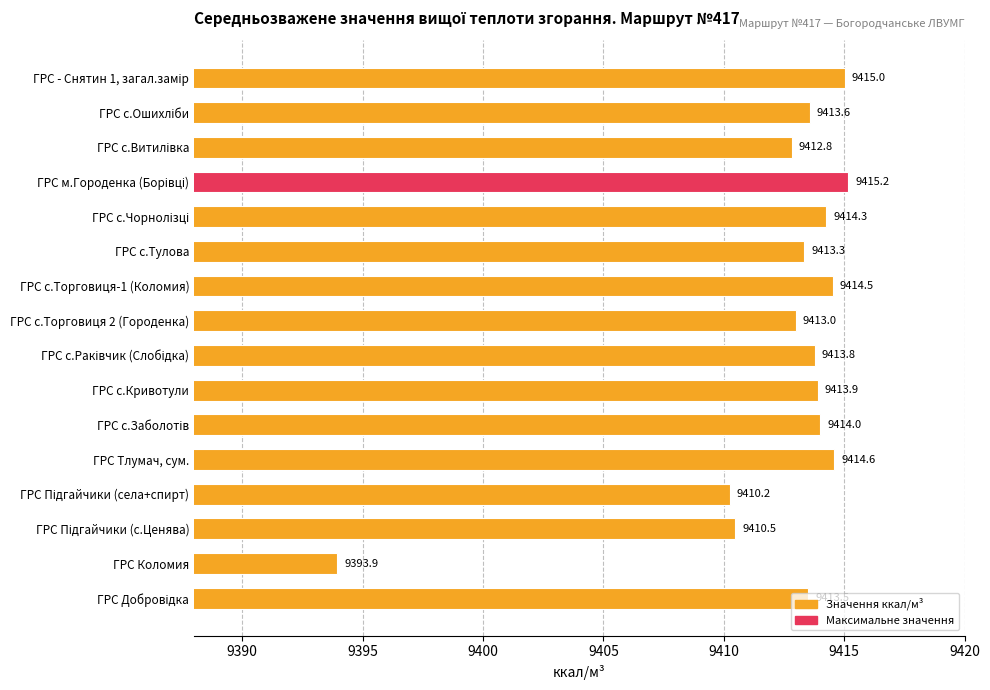

What is the maximum value shown in the chart?

9415.2